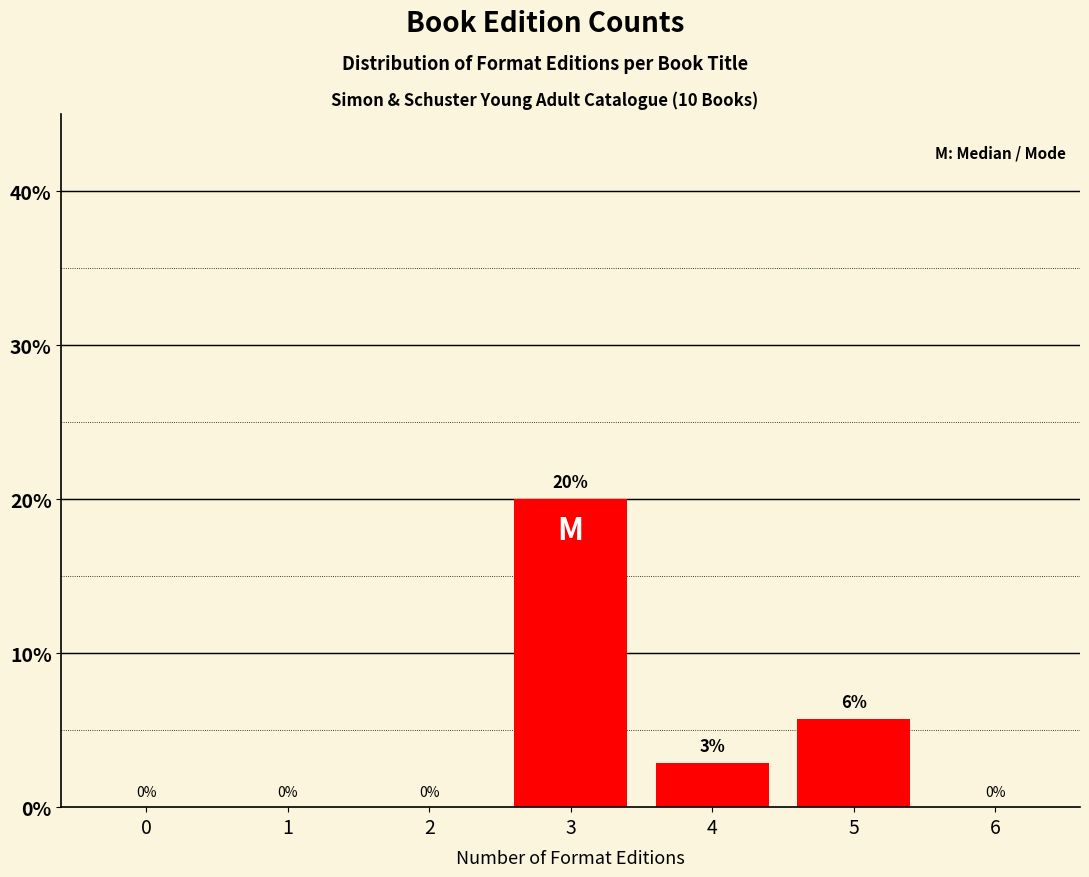

What is the maximum value shown in the chart?

20.0